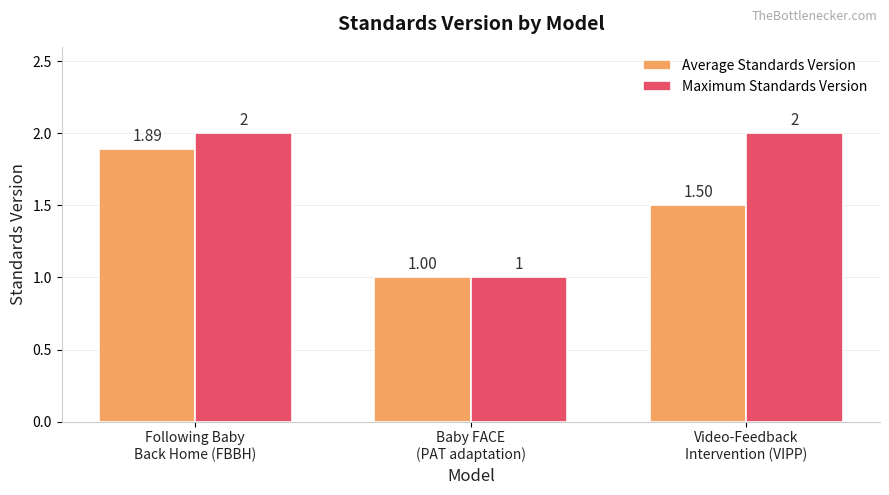

What is the difference between the highest and lowest values at Video-Feedback
Intervention (VIPP)?

0.5